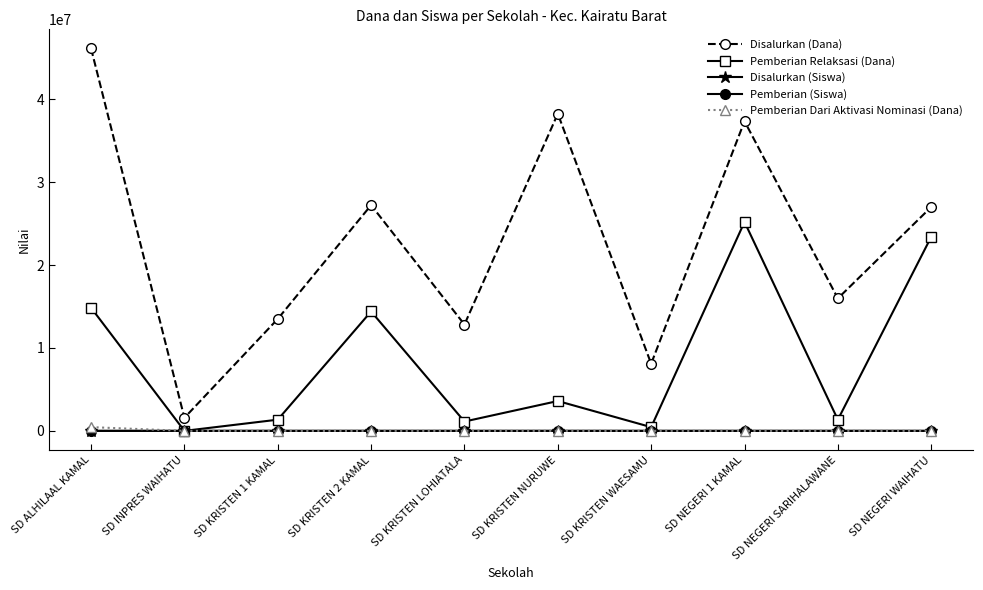

What is the greatest value displayed?

46125000